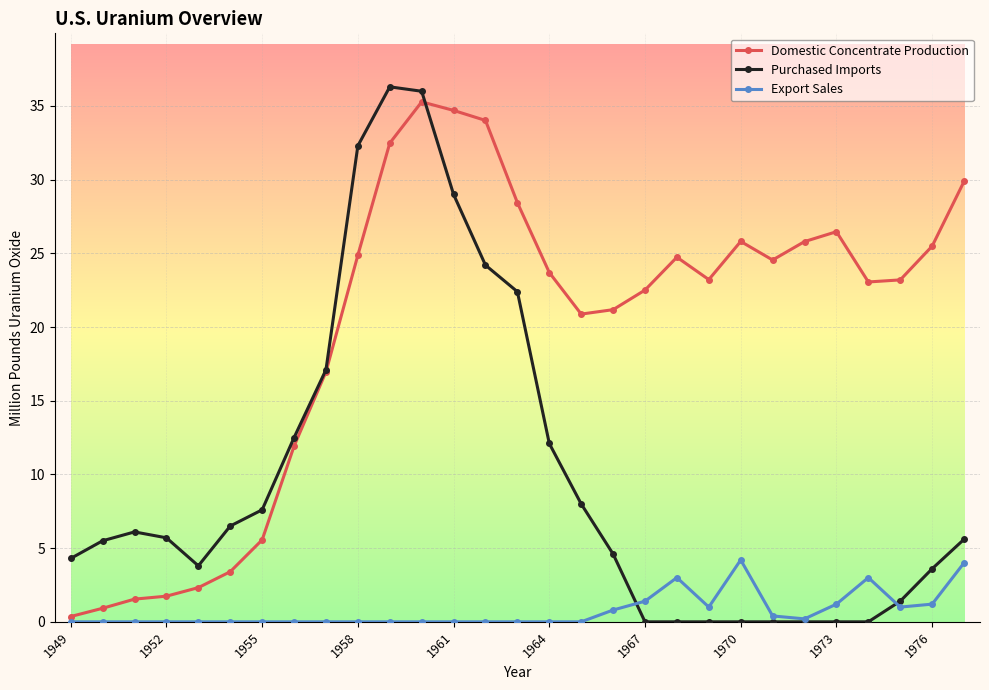

What is the highest value of the Export Sales series?

4.2